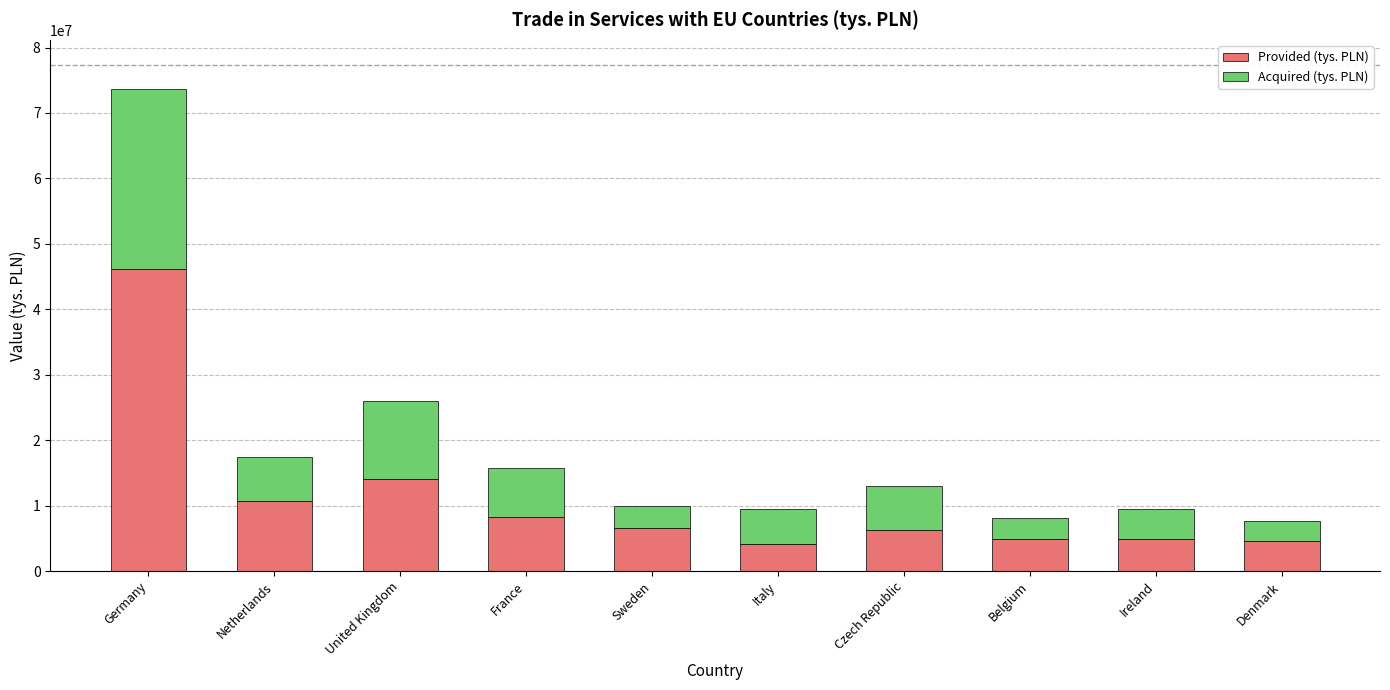

At which category is the sum across all series the highest?

Germany